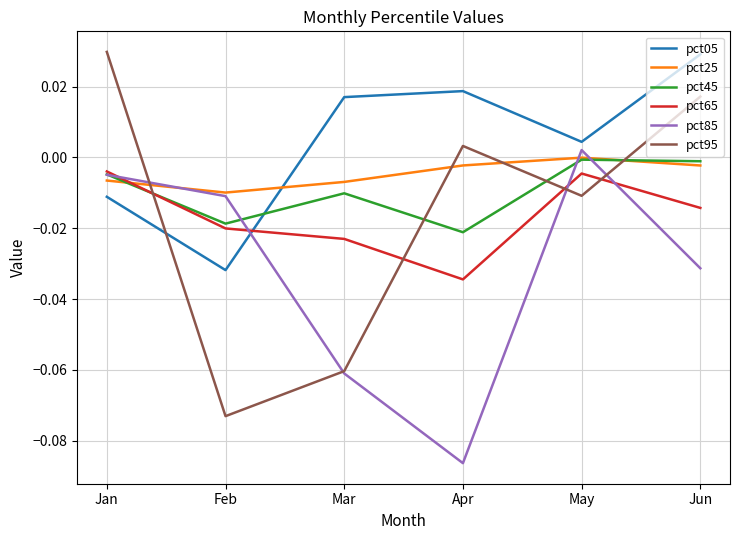

The value of pct45 at Jun is -0.0. True or false?

True